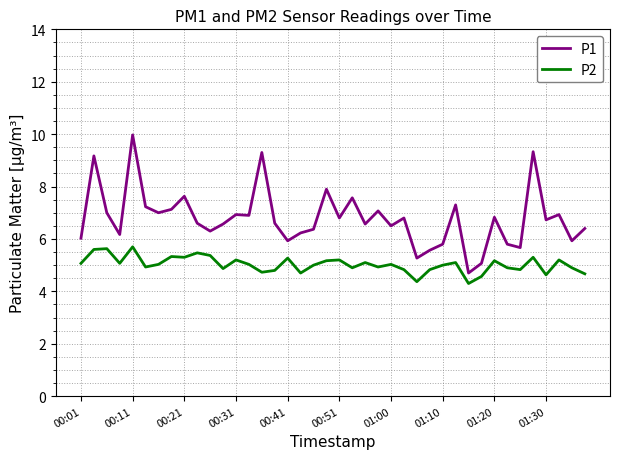

How many lines are shown in the chart?

2